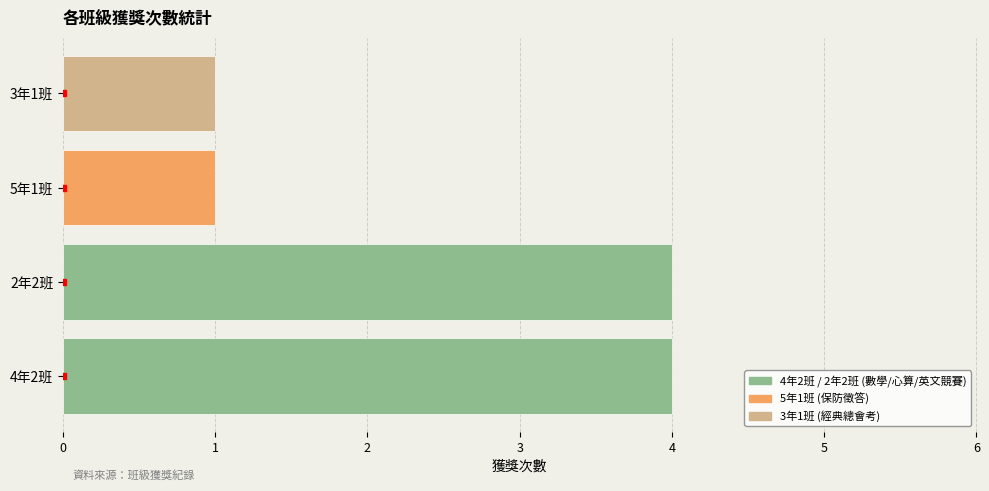

What is the maximum value shown in the chart?

4